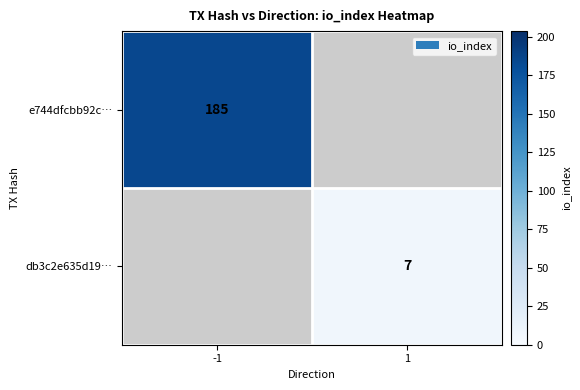

The value of db3c2e635d19… at 1 is 11. True or false?

False